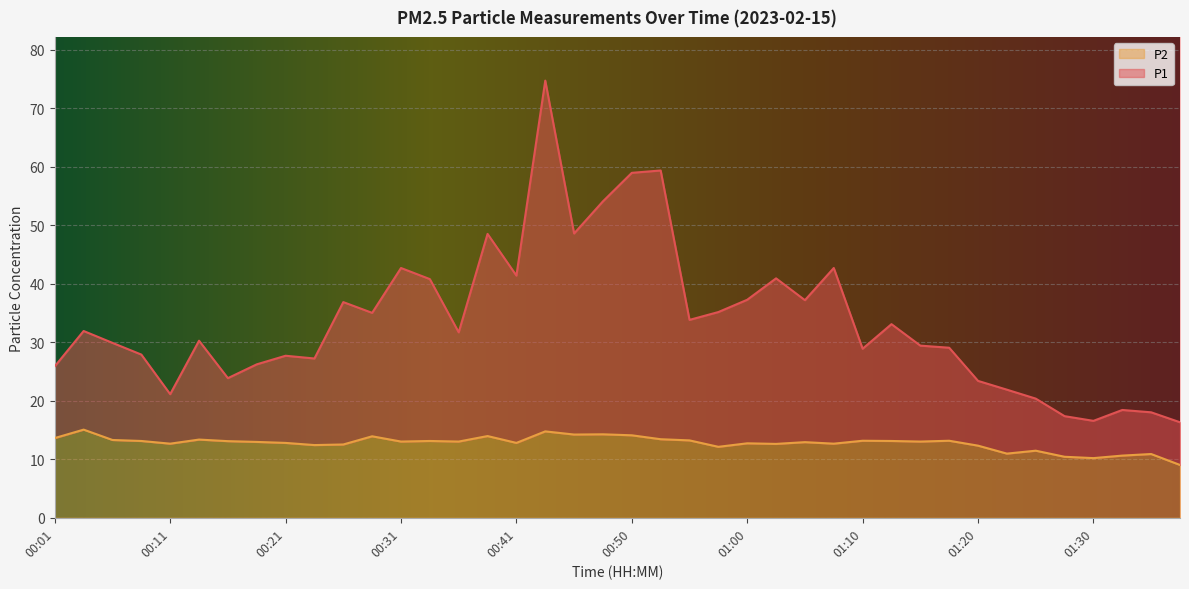

True or false: P2 and P1 cross at least once.

False